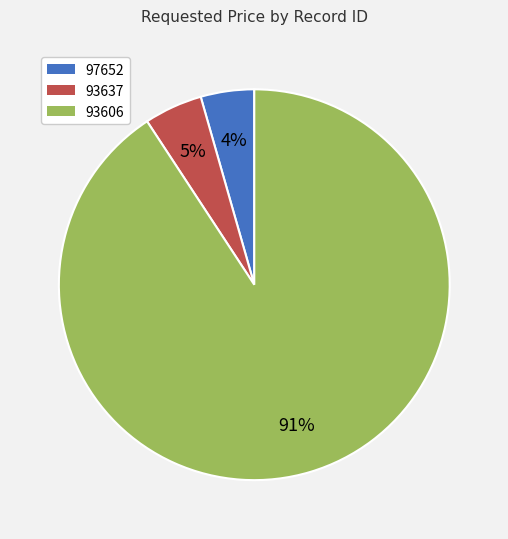

How many segments does this pie chart have?

3